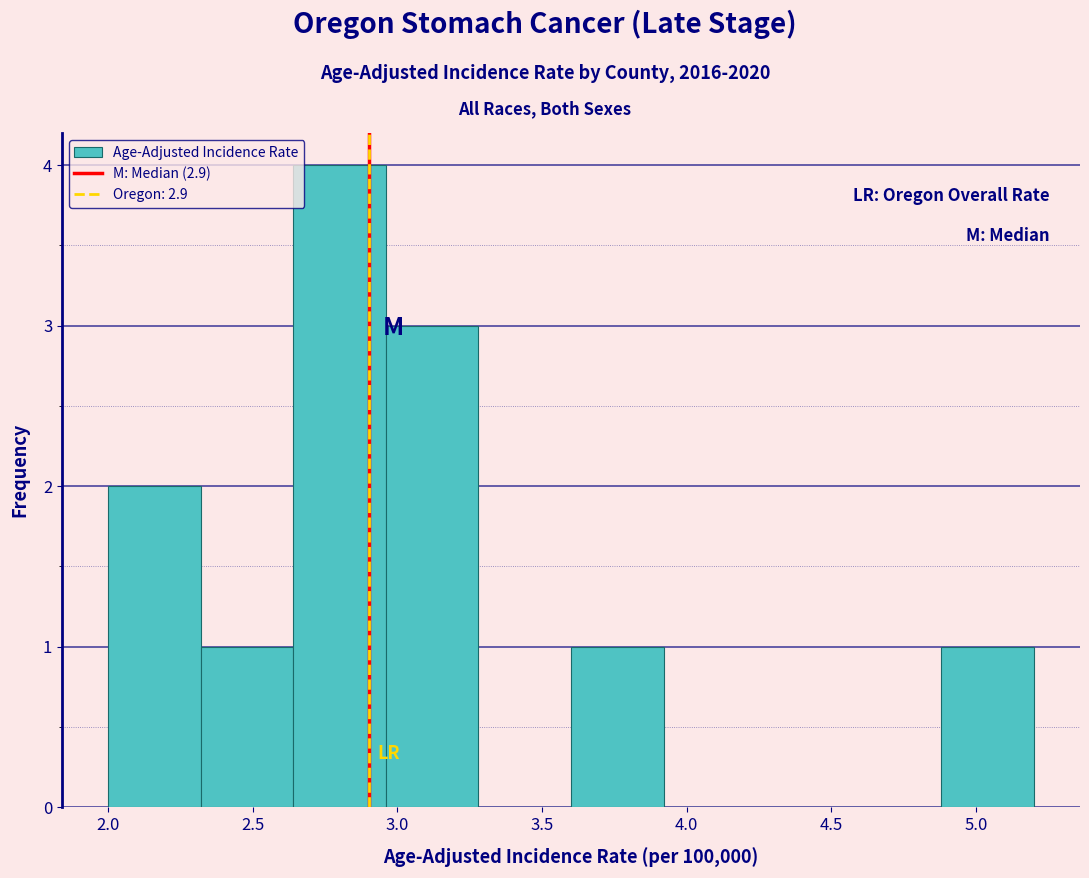

How tall is the bar that spans 3.60 to 3.92 on the x-axis? Neither the bar edges nor the heights are printed on the chart, so give them approximately, as read against the axes.

1